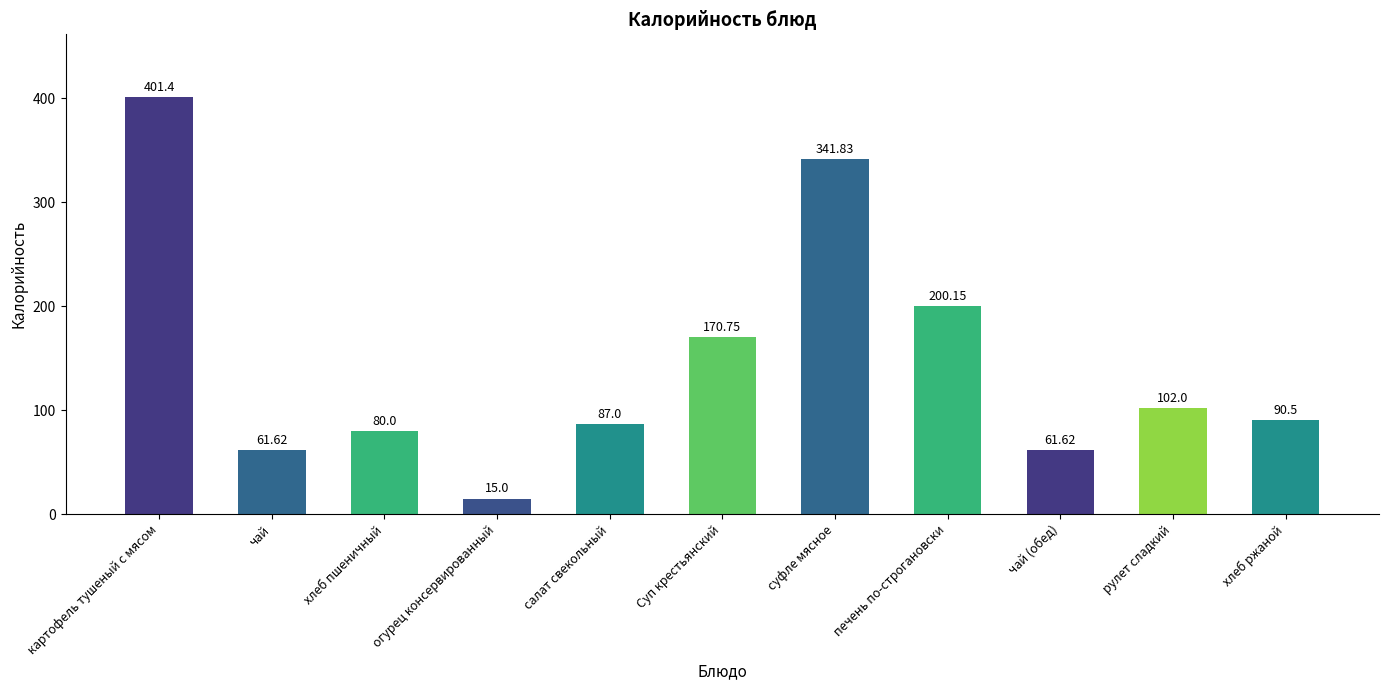

What is the difference between the second highest and second lowest values?

280.2